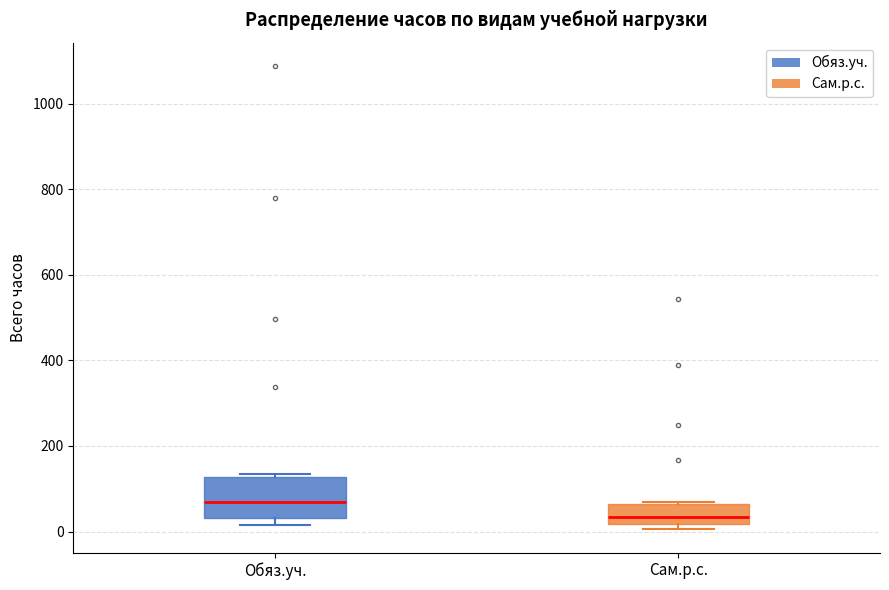

Which box is the tallest, from its lower edge to its upper edge?

Обяз.уч.